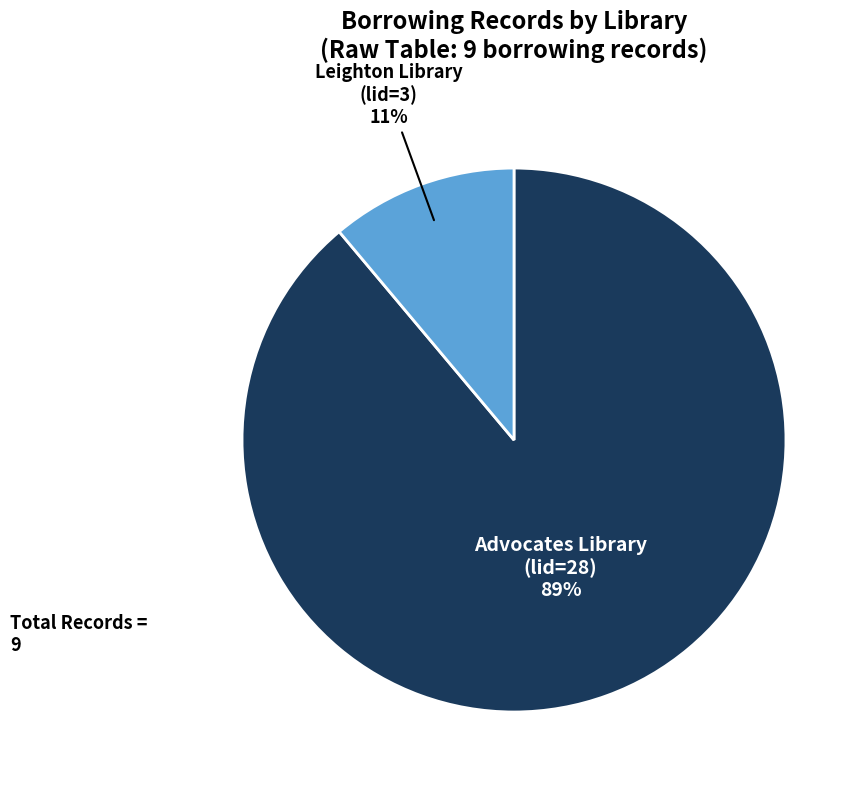

To the nearest percent, what is the average slice percentage?

50%